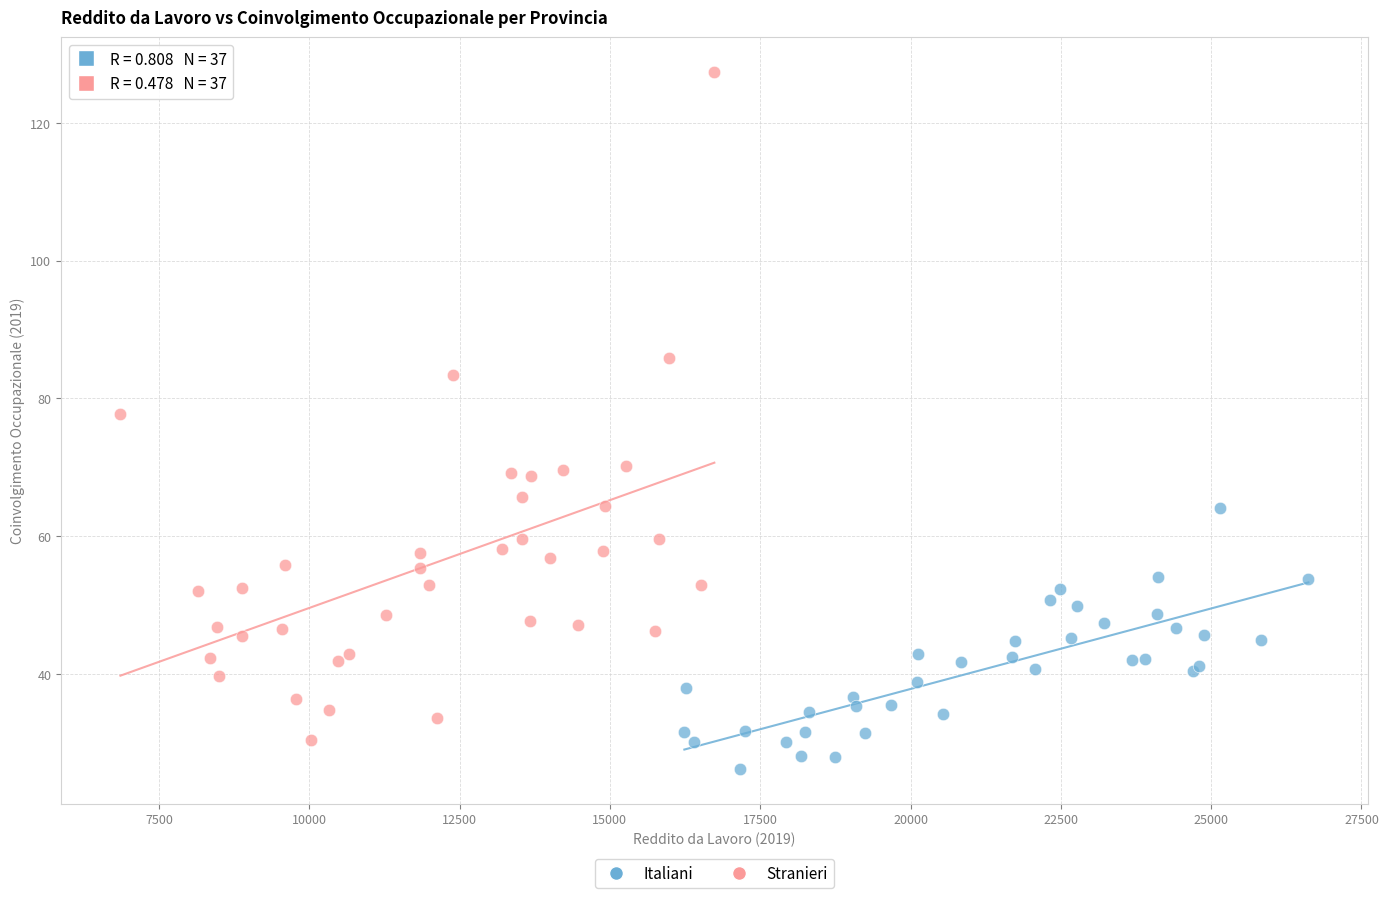

Which series contains the highest Y value?

Stranieri